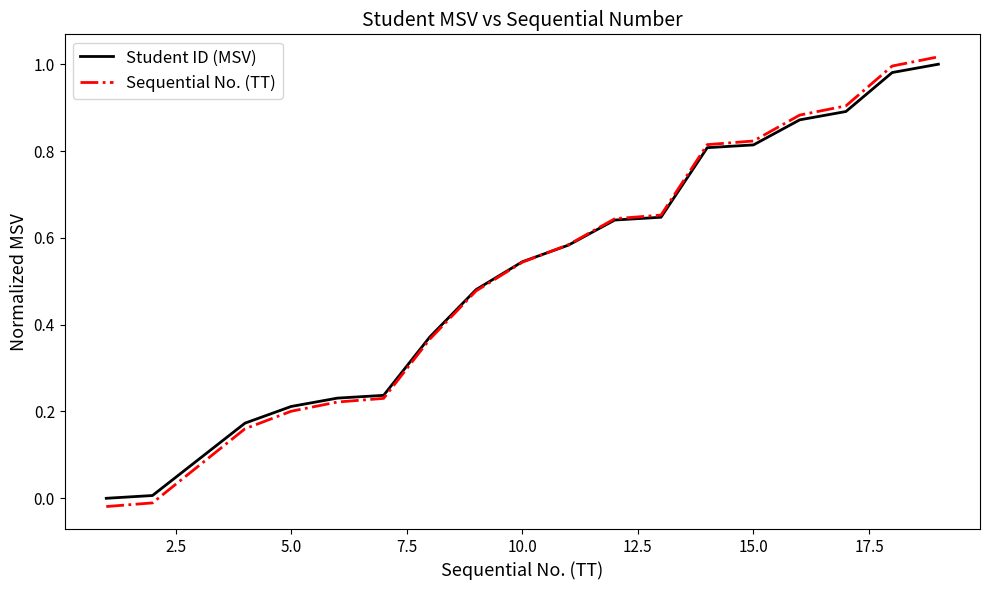

Which series has the widest spread of values?

Sequential No. (TT)